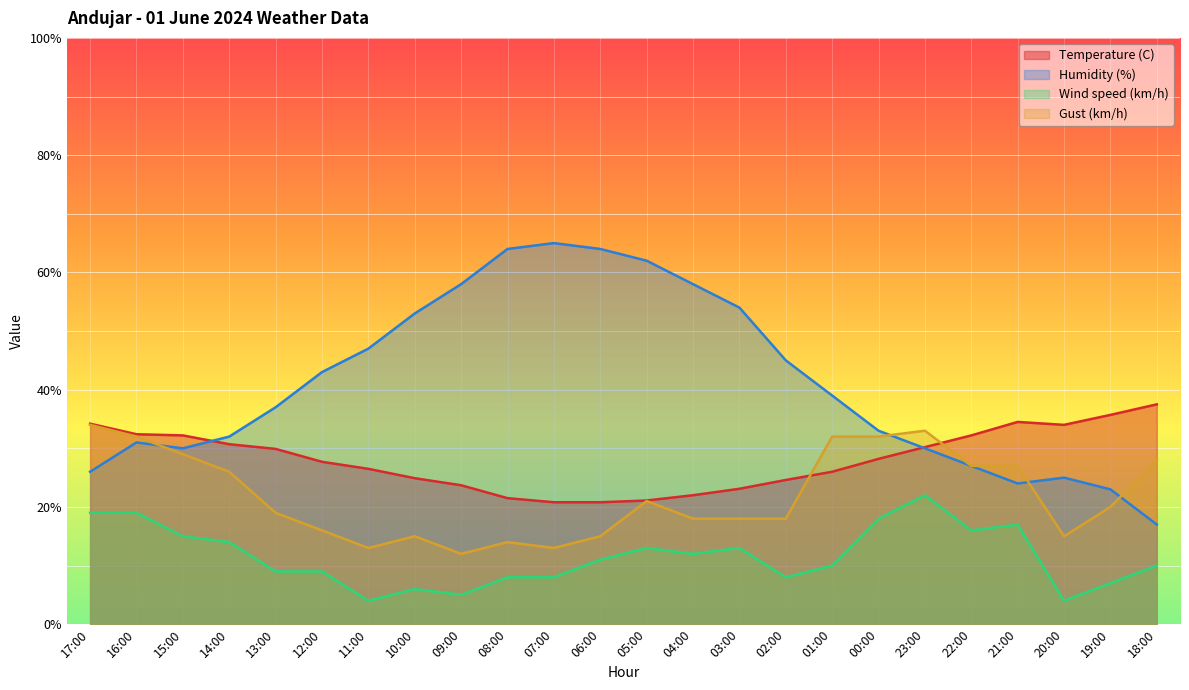

List the labels in order of Temperature (C) value, largest first.

18:00, 19:00, 21:00, 17:00, 20:00, 16:00, 15:00, 22:00, 14:00, 23:00, 13:00, 00:00, 12:00, 11:00, 01:00, 10:00, 02:00, 09:00, 03:00, 04:00, 08:00, 05:00, 07:00, 06:00